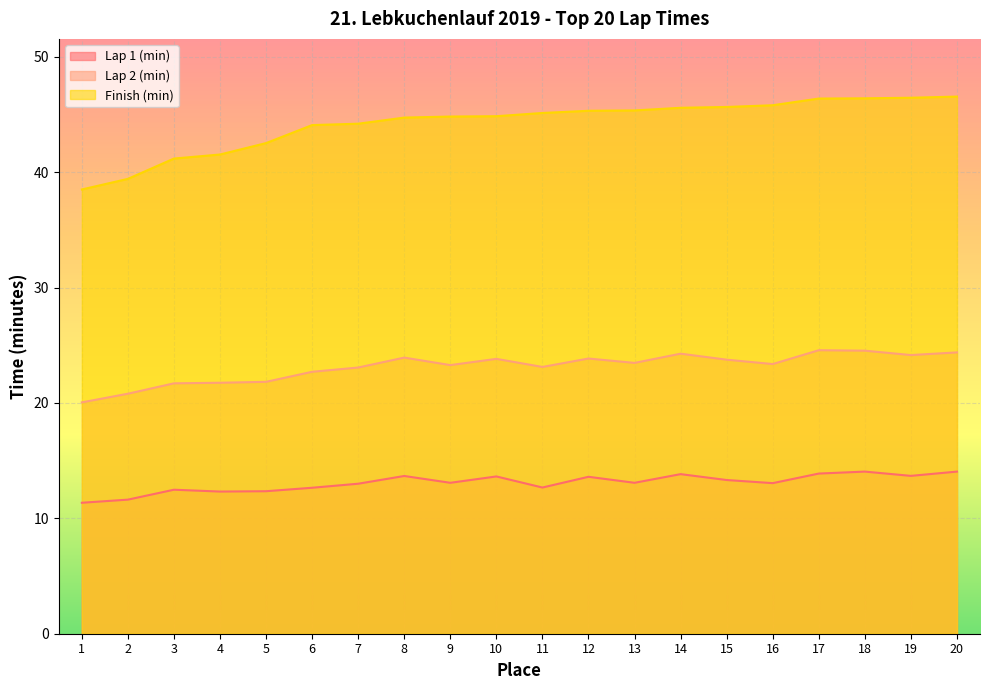

How many lines are shown in the chart?

3